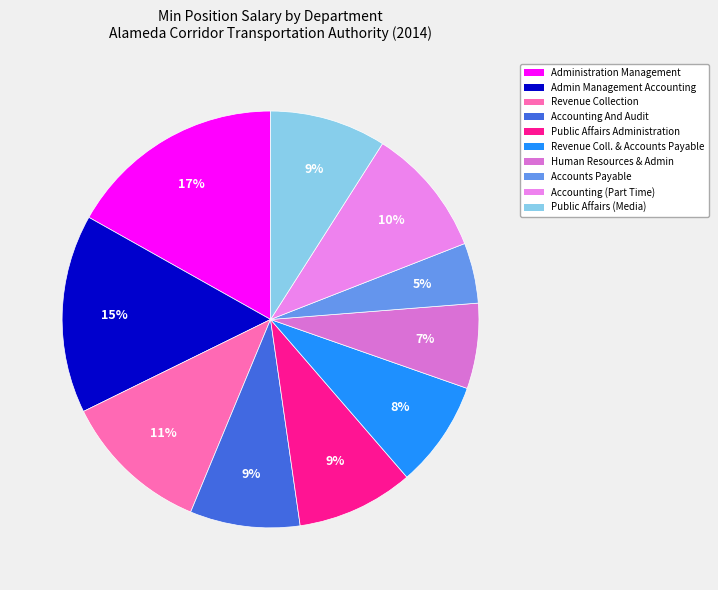

Does any single category account for the majority?

No